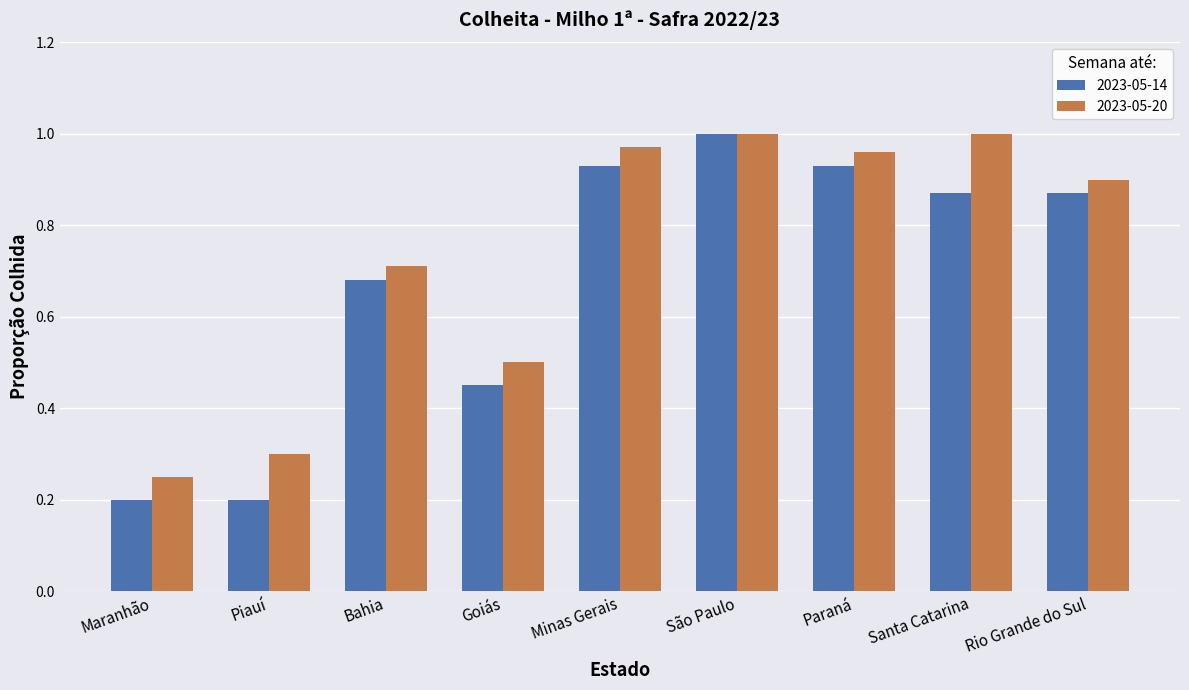

Which series has the widest spread of values?

2023-05-14